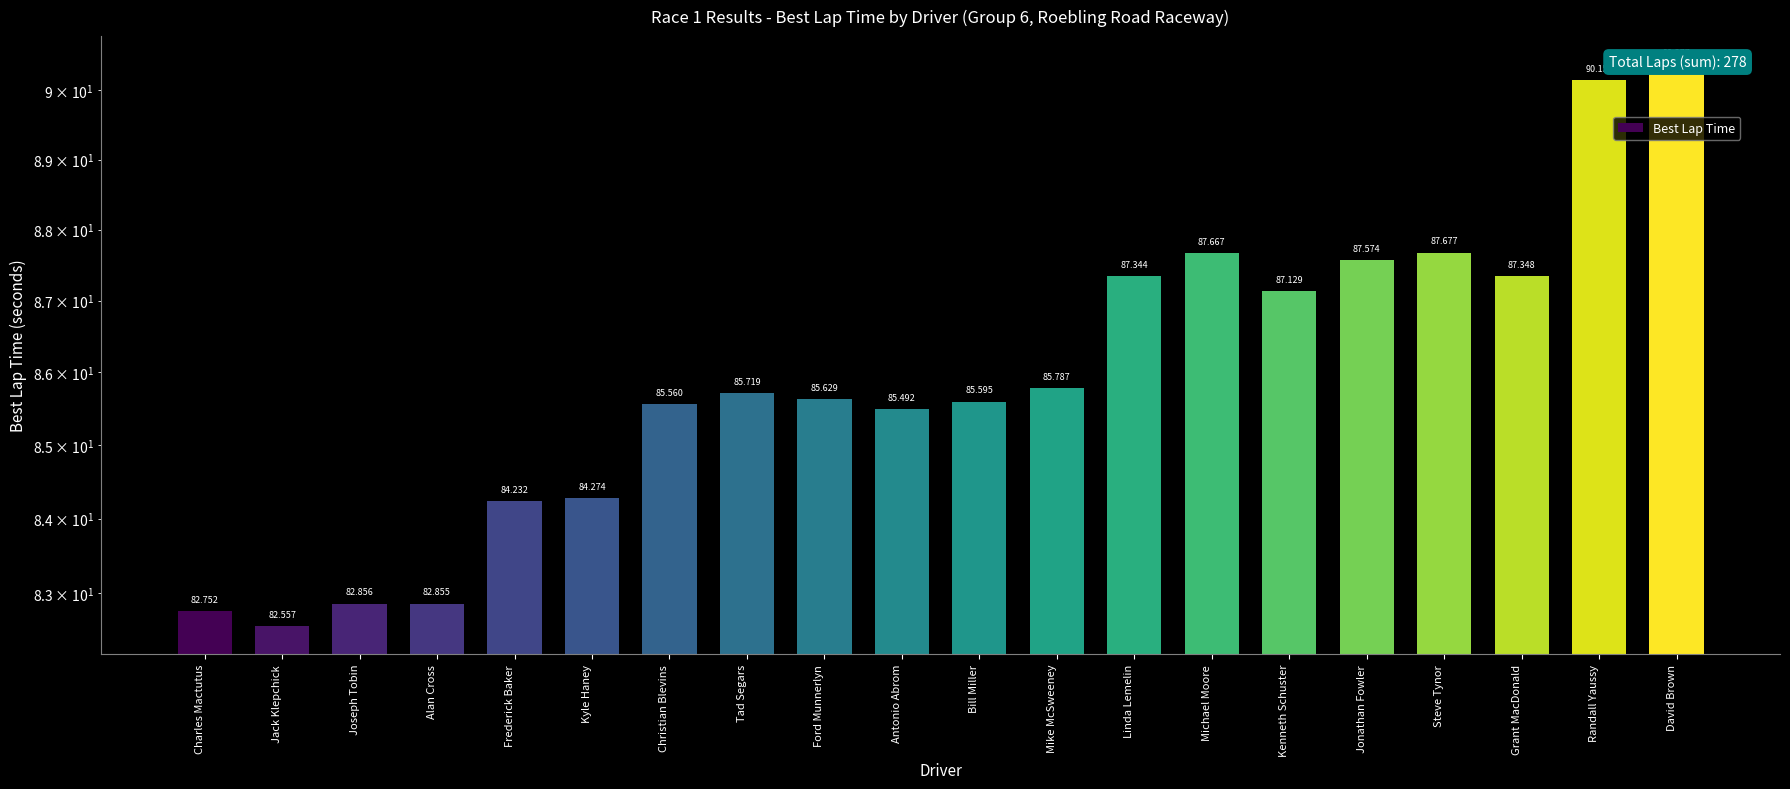

What is the ratio of the value at Linda Lemelin to the value at Jack Klepchick?

1.1